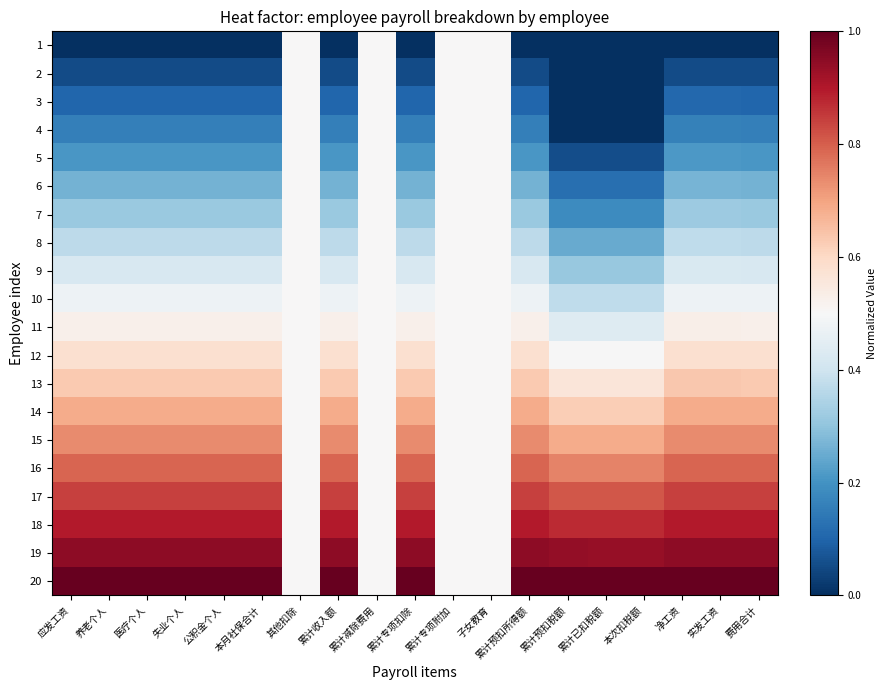

Reading right to left, transcribe all the data shown in this chart.

1: 费用合计=0.0	实发工资=0.0	净工资=0.0	本次扣税额=0.0	累计已扣税额=0.0	累计预扣税额=0.0	累计预扣所得额=0.0	子女教育=0.5	累计专项附加=0.5	累计专项扣除=0.0	累计减除费用=0.5	累计收入额=0.0	其他扣除=0.5	本月社保合计=0.0	公积金个人=0.0	失业个人=0.0	医疗个人=0.0	养老个人=0.0	应发工资=0.0
2: 费用合计=0.1	实发工资=0.1	净工资=0.1	本次扣税额=0.0	累计已扣税额=0.0	累计预扣税额=0.0	累计预扣所得额=0.1	子女教育=0.5	累计专项附加=0.5	累计专项扣除=0.1	累计减除费用=0.5	累计收入额=0.1	其他扣除=0.5	本月社保合计=0.1	公积金个人=0.1	失业个人=0.1	医疗个人=0.1	养老个人=0.1	应发工资=0.1
3: 费用合计=0.1	实发工资=0.1	净工资=0.1	本次扣税额=0.0	累计已扣税额=0.0	累计预扣税额=0.0	累计预扣所得额=0.1	子女教育=0.5	累计专项附加=0.5	累计专项扣除=0.1	累计减除费用=0.5	累计收入额=0.1	其他扣除=0.5	本月社保合计=0.1	公积金个人=0.1	失业个人=0.1	医疗个人=0.1	养老个人=0.1	应发工资=0.1
4: 费用合计=0.2	实发工资=0.2	净工资=0.2	本次扣税额=0.0	累计已扣税额=0.0	累计预扣税额=0.0	累计预扣所得额=0.2	子女教育=0.5	累计专项附加=0.5	累计专项扣除=0.2	累计减除费用=0.5	累计收入额=0.2	其他扣除=0.5	本月社保合计=0.2	公积金个人=0.2	失业个人=0.2	医疗个人=0.2	养老个人=0.2	应发工资=0.2
5: 费用合计=0.2	实发工资=0.2	净工资=0.2	本次扣税额=0.1	累计已扣税额=0.1	累计预扣税额=0.1	累计预扣所得额=0.2	子女教育=0.5	累计专项附加=0.5	累计专项扣除=0.2	累计减除费用=0.5	累计收入额=0.2	其他扣除=0.5	本月社保合计=0.2	公积金个人=0.2	失业个人=0.2	医疗个人=0.2	养老个人=0.2	应发工资=0.2
6: 费用合计=0.3	实发工资=0.3	净工资=0.3	本次扣税额=0.1	累计已扣税额=0.1	累计预扣税额=0.1	累计预扣所得额=0.3	子女教育=0.5	累计专项附加=0.5	累计专项扣除=0.3	累计减除费用=0.5	累计收入额=0.3	其他扣除=0.5	本月社保合计=0.3	公积金个人=0.3	失业个人=0.3	医疗个人=0.3	养老个人=0.3	应发工资=0.3
7: 费用合计=0.3	实发工资=0.3	净工资=0.3	本次扣税额=0.2	累计已扣税额=0.2	累计预扣税额=0.2	累计预扣所得额=0.3	子女教育=0.5	累计专项附加=0.5	累计专项扣除=0.3	累计减除费用=0.5	累计收入额=0.3	其他扣除=0.5	本月社保合计=0.3	公积金个人=0.3	失业个人=0.3	医疗个人=0.3	养老个人=0.3	应发工资=0.3
8: 费用合计=0.4	实发工资=0.4	净工资=0.4	本次扣税额=0.2	累计已扣税额=0.2	累计预扣税额=0.2	累计预扣所得额=0.4	子女教育=0.5	累计专项附加=0.5	累计专项扣除=0.4	累计减除费用=0.5	累计收入额=0.4	其他扣除=0.5	本月社保合计=0.4	公积金个人=0.4	失业个人=0.4	医疗个人=0.4	养老个人=0.4	应发工资=0.4
9: 费用合计=0.4	实发工资=0.4	净工资=0.4	本次扣税额=0.3	累计已扣税额=0.3	累计预扣税额=0.3	累计预扣所得额=0.4	子女教育=0.5	累计专项附加=0.5	累计专项扣除=0.4	累计减除费用=0.5	累计收入额=0.4	其他扣除=0.5	本月社保合计=0.4	公积金个人=0.4	失业个人=0.4	医疗个人=0.4	养老个人=0.4	应发工资=0.4
10: 费用合计=0.5	实发工资=0.5	净工资=0.5	本次扣税额=0.4	累计已扣税额=0.4	累计预扣税额=0.4	累计预扣所得额=0.5	子女教育=0.5	累计专项附加=0.5	累计专项扣除=0.5	累计减除费用=0.5	累计收入额=0.5	其他扣除=0.5	本月社保合计=0.5	公积金个人=0.5	失业个人=0.5	医疗个人=0.5	养老个人=0.5	应发工资=0.5
11: 费用合计=0.5	实发工资=0.5	净工资=0.5	本次扣税额=0.4	累计已扣税额=0.4	累计预扣税额=0.4	累计预扣所得额=0.5	子女教育=0.5	累计专项附加=0.5	累计专项扣除=0.5	累计减除费用=0.5	累计收入额=0.5	其他扣除=0.5	本月社保合计=0.5	公积金个人=0.5	失业个人=0.5	医疗个人=0.5	养老个人=0.5	应发工资=0.5
12: 费用合计=0.6	实发工资=0.6	净工资=0.6	本次扣税额=0.5	累计已扣税额=0.5	累计预扣税额=0.5	累计预扣所得额=0.6	子女教育=0.5	累计专项附加=0.5	累计专项扣除=0.6	累计减除费用=0.5	累计收入额=0.6	其他扣除=0.5	本月社保合计=0.6	公积金个人=0.6	失业个人=0.6	医疗个人=0.6	养老个人=0.6	应发工资=0.6
13: 费用合计=0.6	实发工资=0.6	净工资=0.6	本次扣税额=0.6	累计已扣税额=0.6	累计预扣税额=0.6	累计预扣所得额=0.6	子女教育=0.5	累计专项附加=0.5	累计专项扣除=0.6	累计减除费用=0.5	累计收入额=0.6	其他扣除=0.5	本月社保合计=0.6	公积金个人=0.6	失业个人=0.6	医疗个人=0.6	养老个人=0.6	应发工资=0.6
14: 费用合计=0.7	实发工资=0.7	净工资=0.7	本次扣税额=0.6	累计已扣税额=0.6	累计预扣税额=0.6	累计预扣所得额=0.7	子女教育=0.5	累计专项附加=0.5	累计专项扣除=0.7	累计减除费用=0.5	累计收入额=0.7	其他扣除=0.5	本月社保合计=0.7	公积金个人=0.7	失业个人=0.7	医疗个人=0.7	养老个人=0.7	应发工资=0.7
15: 费用合计=0.7	实发工资=0.7	净工资=0.7	本次扣税额=0.7	累计已扣税额=0.7	累计预扣税额=0.7	累计预扣所得额=0.7	子女教育=0.5	累计专项附加=0.5	累计专项扣除=0.7	累计减除费用=0.5	累计收入额=0.7	其他扣除=0.5	本月社保合计=0.7	公积金个人=0.7	失业个人=0.7	医疗个人=0.7	养老个人=0.7	应发工资=0.7
16: 费用合计=0.8	实发工资=0.8	净工资=0.8	本次扣税额=0.7	累计已扣税额=0.7	累计预扣税额=0.7	累计预扣所得额=0.8	子女教育=0.5	累计专项附加=0.5	累计专项扣除=0.8	累计减除费用=0.5	累计收入额=0.8	其他扣除=0.5	本月社保合计=0.8	公积金个人=0.8	失业个人=0.8	医疗个人=0.8	养老个人=0.8	应发工资=0.8
17: 费用合计=0.8	实发工资=0.8	净工资=0.8	本次扣税额=0.8	累计已扣税额=0.8	累计预扣税额=0.8	累计预扣所得额=0.8	子女教育=0.5	累计专项附加=0.5	累计专项扣除=0.8	累计减除费用=0.5	累计收入额=0.8	其他扣除=0.5	本月社保合计=0.8	公积金个人=0.8	失业个人=0.8	医疗个人=0.8	养老个人=0.8	应发工资=0.8
18: 费用合计=0.9	实发工资=0.9	净工资=0.9	本次扣税额=0.9	累计已扣税额=0.9	累计预扣税额=0.9	累计预扣所得额=0.9	子女教育=0.5	累计专项附加=0.5	累计专项扣除=0.9	累计减除费用=0.5	累计收入额=0.9	其他扣除=0.5	本月社保合计=0.9	公积金个人=0.9	失业个人=0.9	医疗个人=0.9	养老个人=0.9	应发工资=0.9
19: 费用合计=0.9	实发工资=0.9	净工资=0.9	本次扣税额=0.9	累计已扣税额=0.9	累计预扣税额=0.9	累计预扣所得额=0.9	子女教育=0.5	累计专项附加=0.5	累计专项扣除=0.9	累计减除费用=0.5	累计收入额=0.9	其他扣除=0.5	本月社保合计=0.9	公积金个人=0.9	失业个人=0.9	医疗个人=0.9	养老个人=0.9	应发工资=0.9
20: 费用合计=1.0	实发工资=1.0	净工资=1.0	本次扣税额=1.0	累计已扣税额=1.0	累计预扣税额=1.0	累计预扣所得额=1.0	子女教育=0.5	累计专项附加=0.5	累计专项扣除=1.0	累计减除费用=0.5	累计收入额=1.0	其他扣除=0.5	本月社保合计=1.0	公积金个人=1.0	失业个人=1.0	医疗个人=1.0	养老个人=1.0	应发工资=1.0